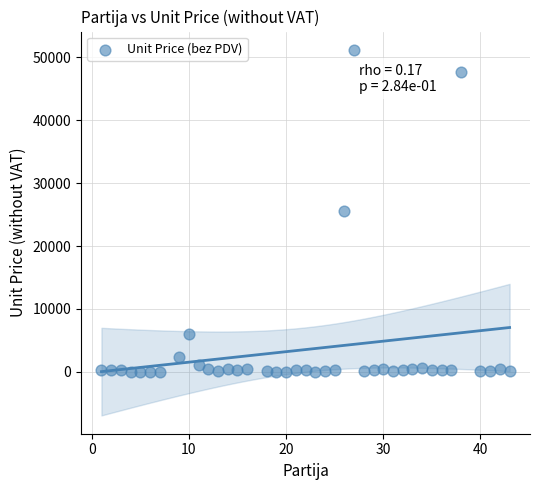

What is the range of Y values (max minus min)?

51171.7